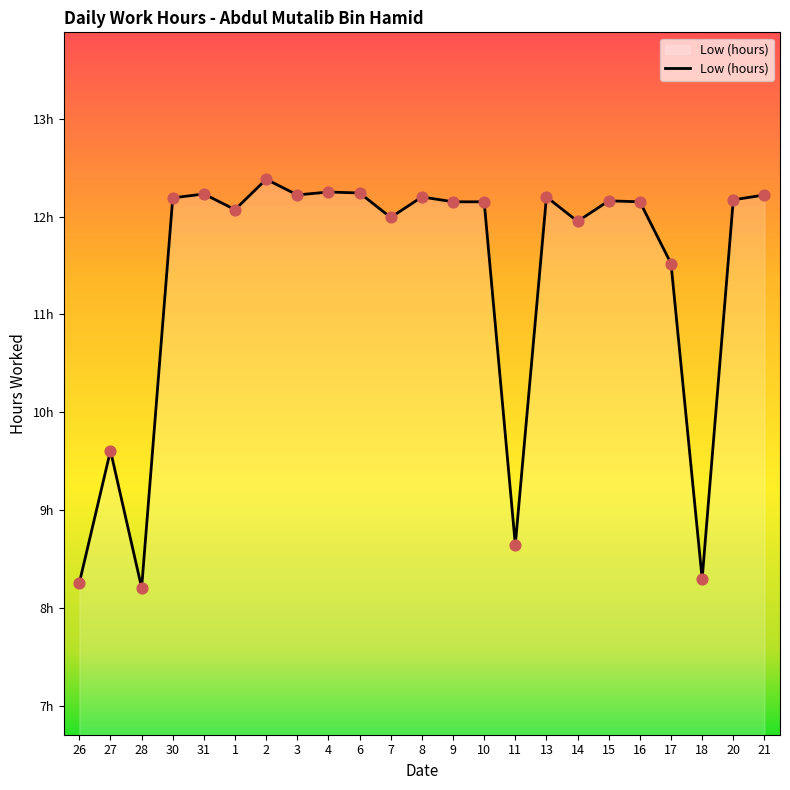

Is this an area chart (filled region under the line)?

Yes